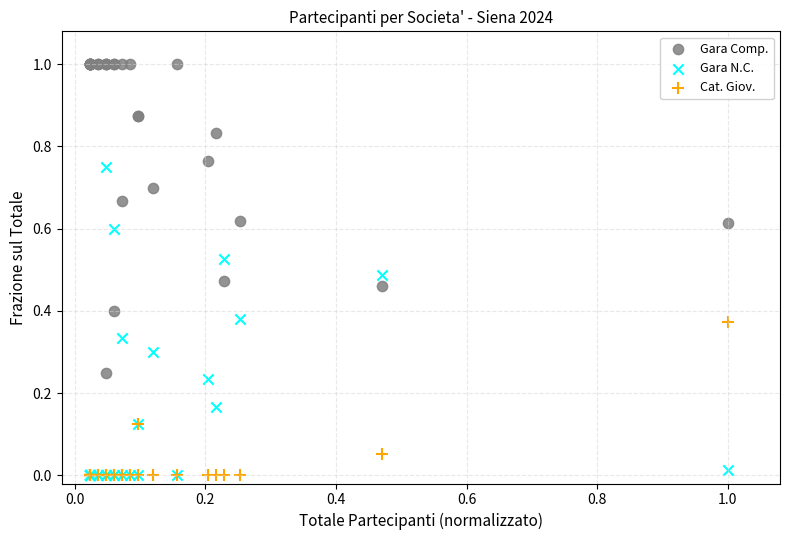

What are all the series names shown in the legend?

Gara Comp., Gara N.C., Cat. Giov.